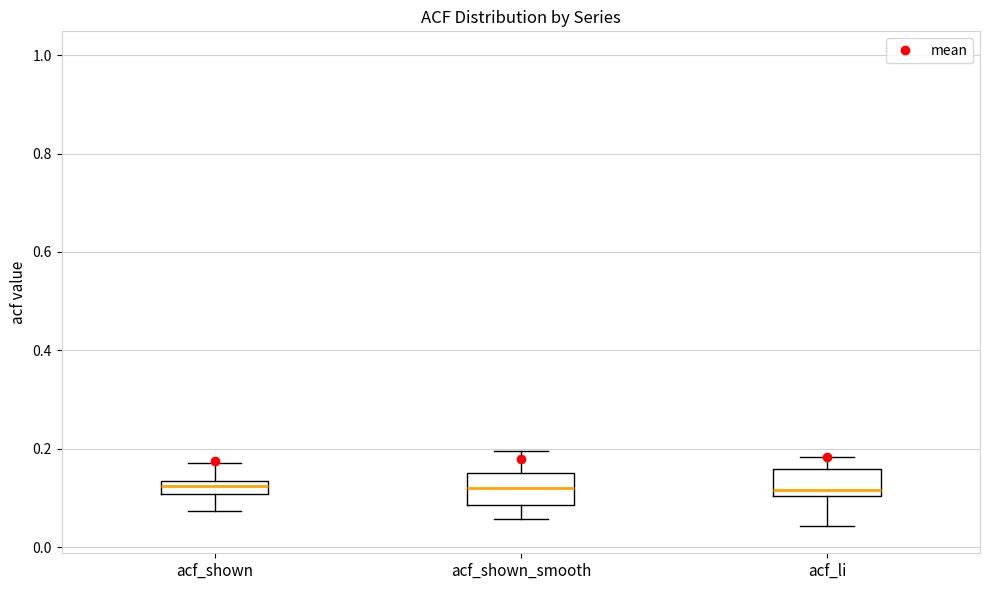

Where does the lower whisker of the box for acf_li end on the y-axis? The values are not printed on the chart, so give them approximately, as read against the axis.

0.04